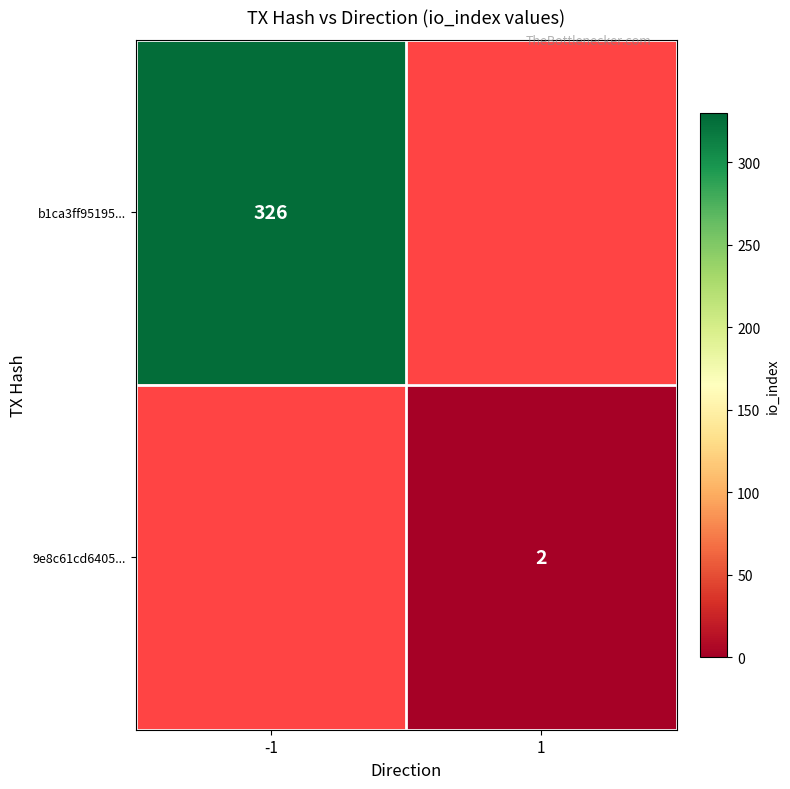

The b1ca3ff95195... series shows 326 at -1. True or false?

True